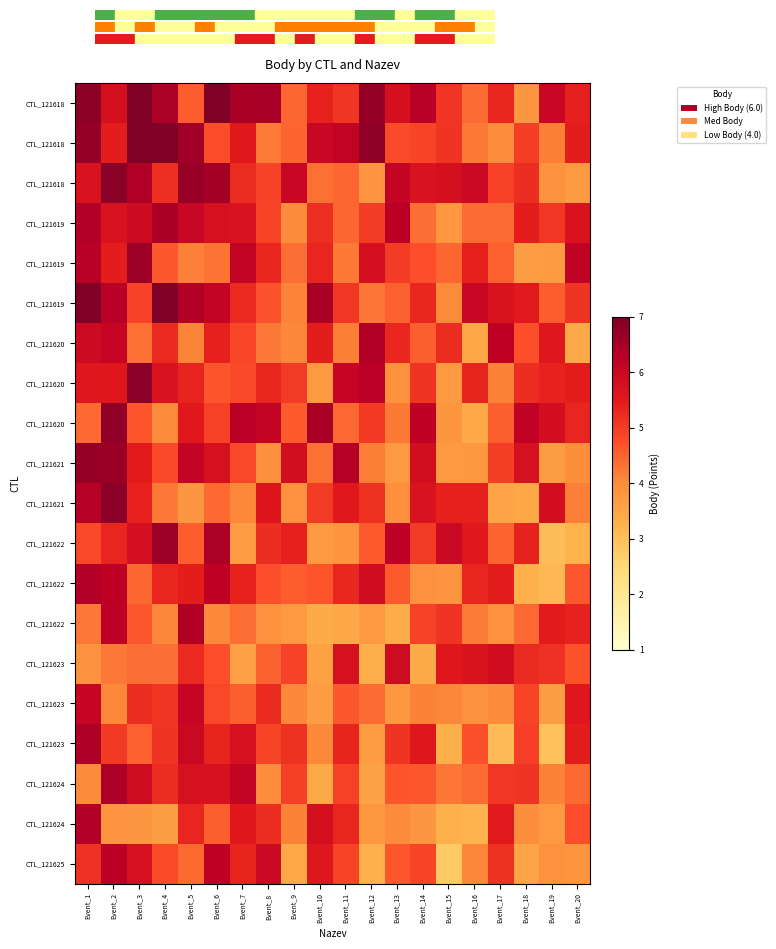

At how many categories does at least one series exceed 5?

20